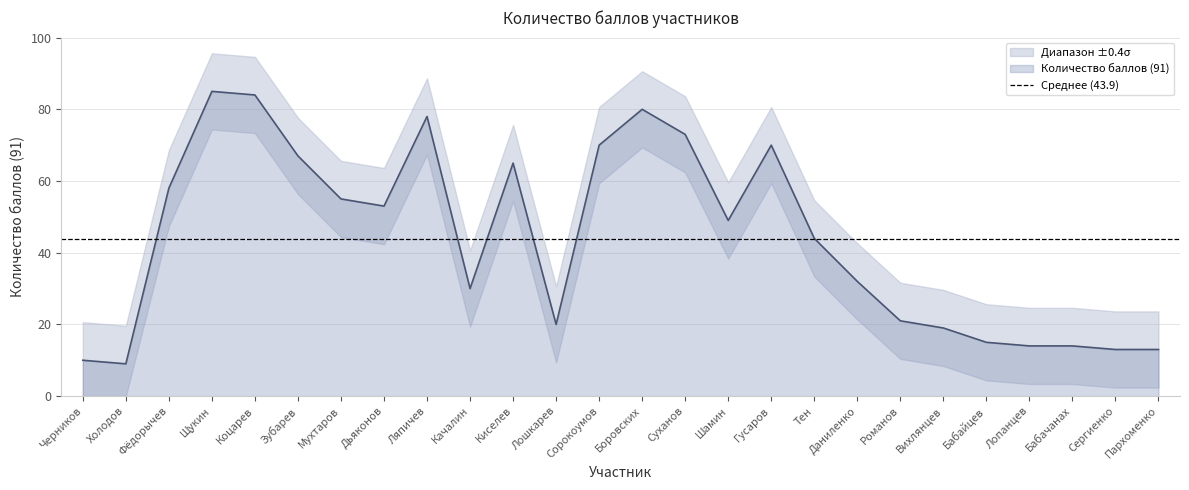

What is the label of the 10th point from the left?

Качалин